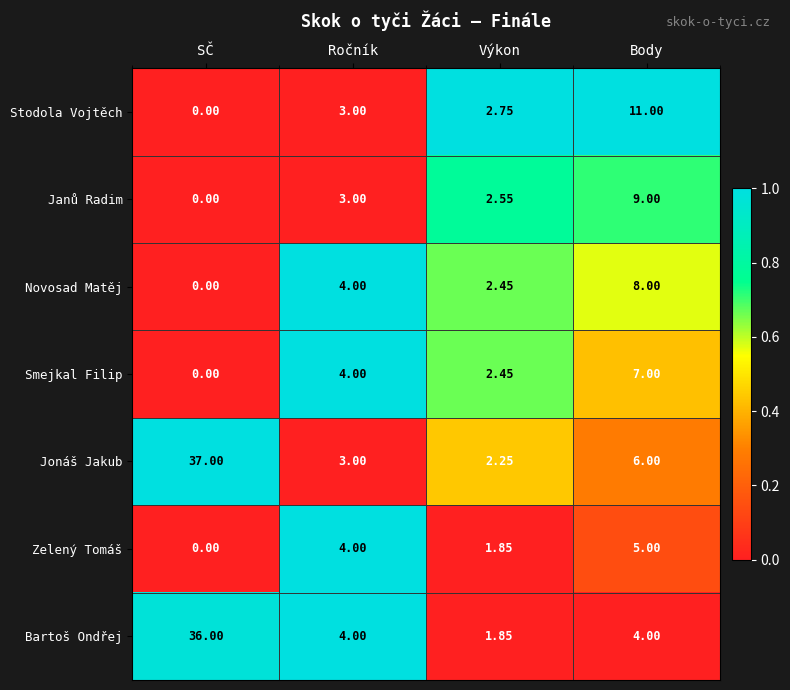

Which label corresponds to the largest value in the chart?

SČ